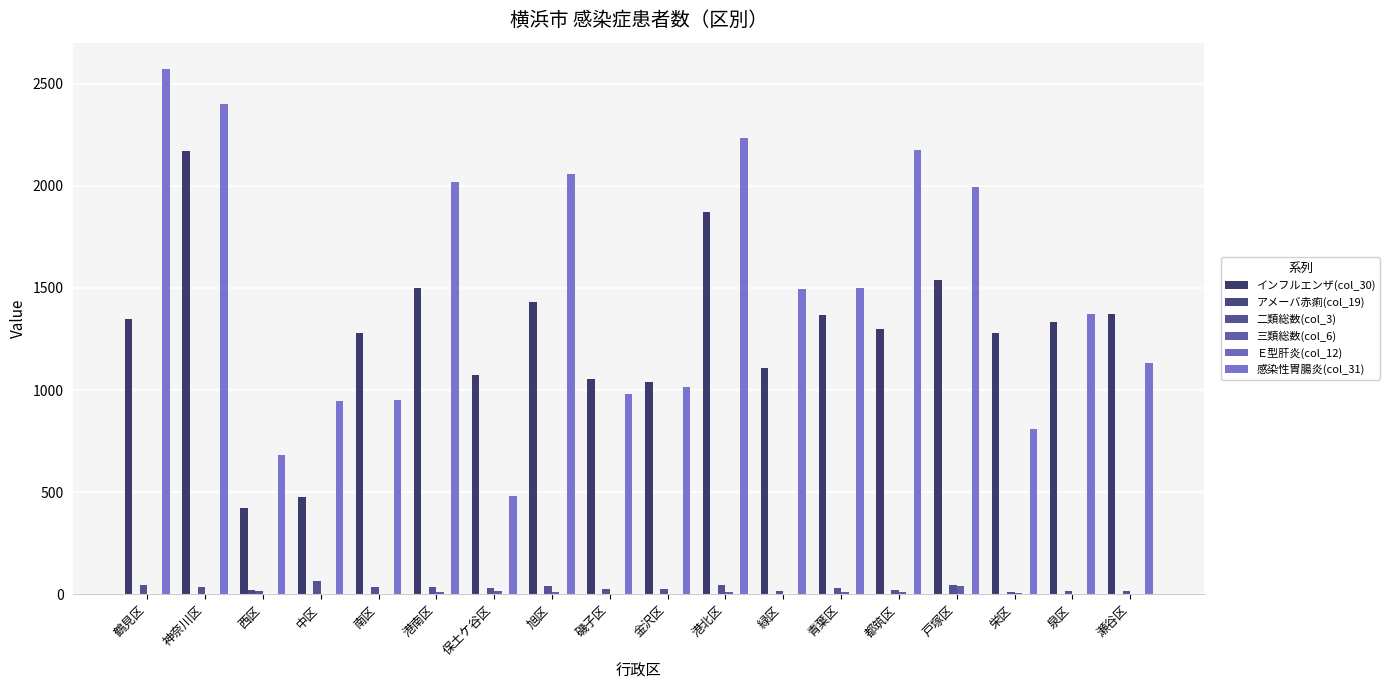

Reading left to right, what are all the values shown in this chart?

インフルエンザ(col_30): 1348	2169	423	476	1277	1500	1074	1429	1056	1040	1874	1109	1367	1298	1537	1280	1332	1370
アメーバ赤痢(col_19): 1	2	20	4	1	3	1	4	0	4	3	1	0	3	3	0	0	1
二類総数(col_3): 44	36	17	64	36	34	32	43	26	27	44	18	33	19	44	13	18	17
三類総数(col_6): 3	3	3	4	1	11	17	10	2	1	10	2	9	11	41	5	3	2
Ｅ型肝炎(col_12): 0	0	0	1	0	0	1	1	0	0	0	0	1	0	1	0	0	0
感染性胃腸炎(col_31): 2572	2399	684	944	952	2017	482	2059	979	1014	2234	1495	1500	2177	1993	807	1374	1134